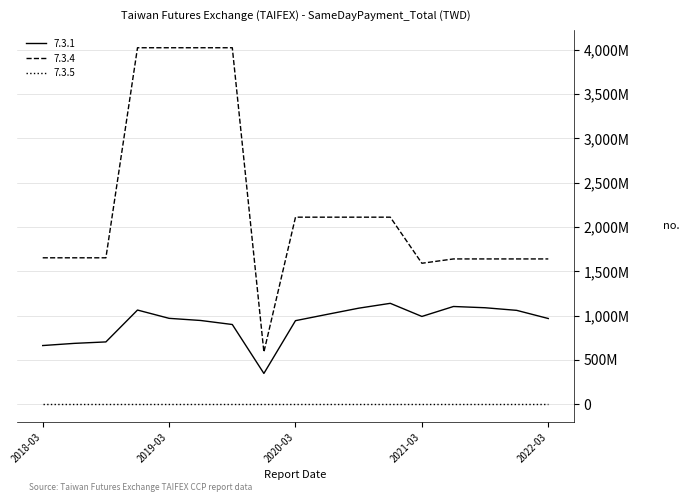

Does the chart display data point markers on the line(s)?

No